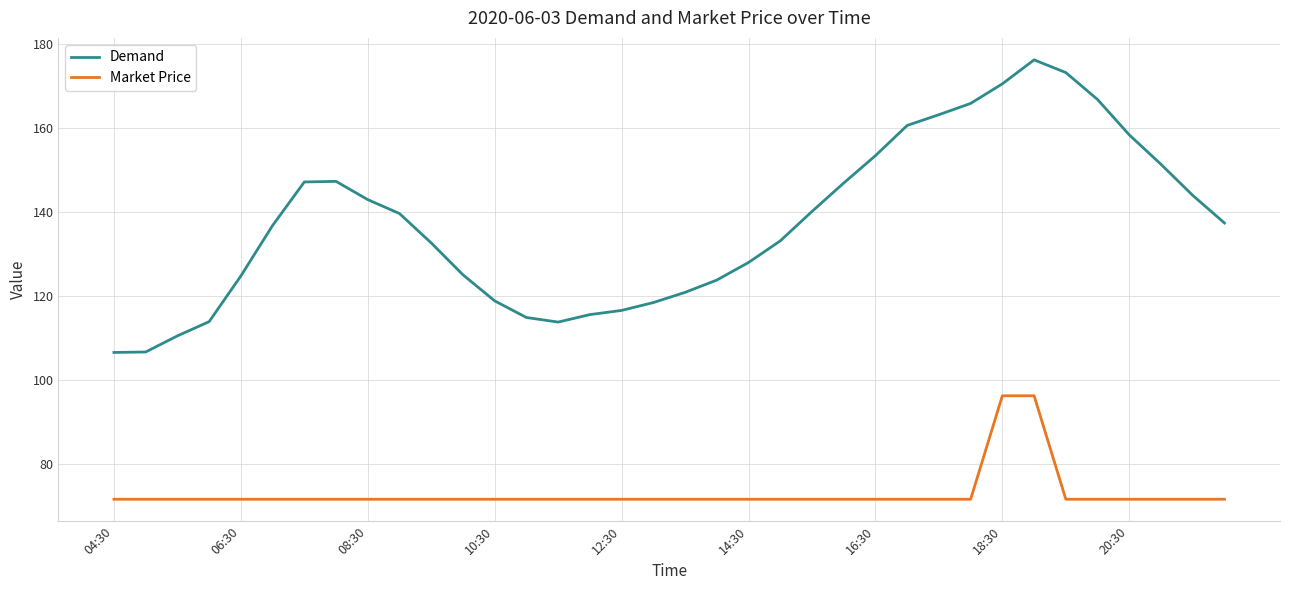

True or false: Market Price and Demand intersect in this chart.

False